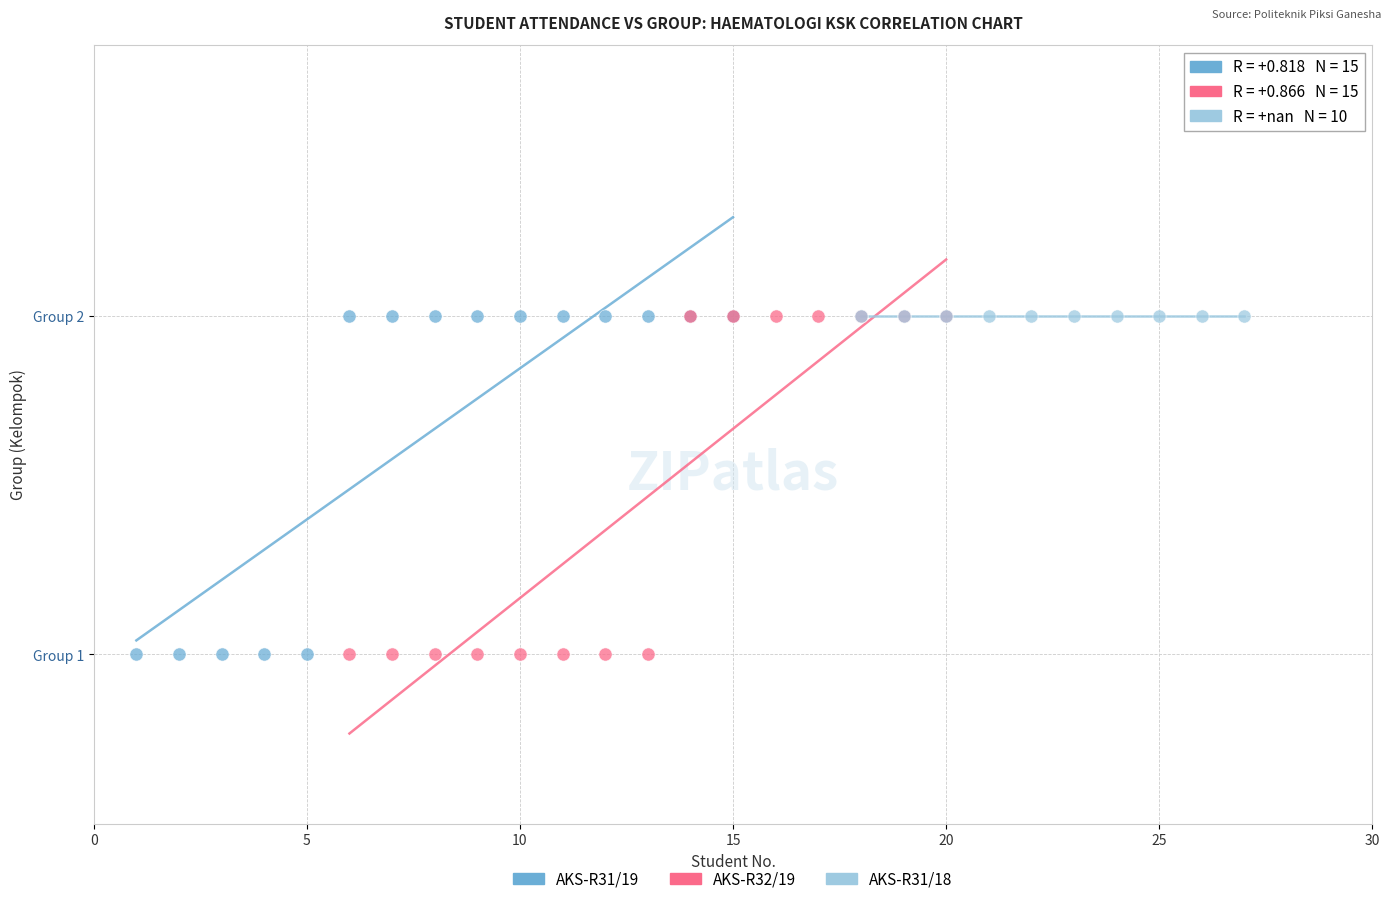

What are all the series names shown in the legend?

AKS-R31/19, AKS-R32/19, AKS-R31/18